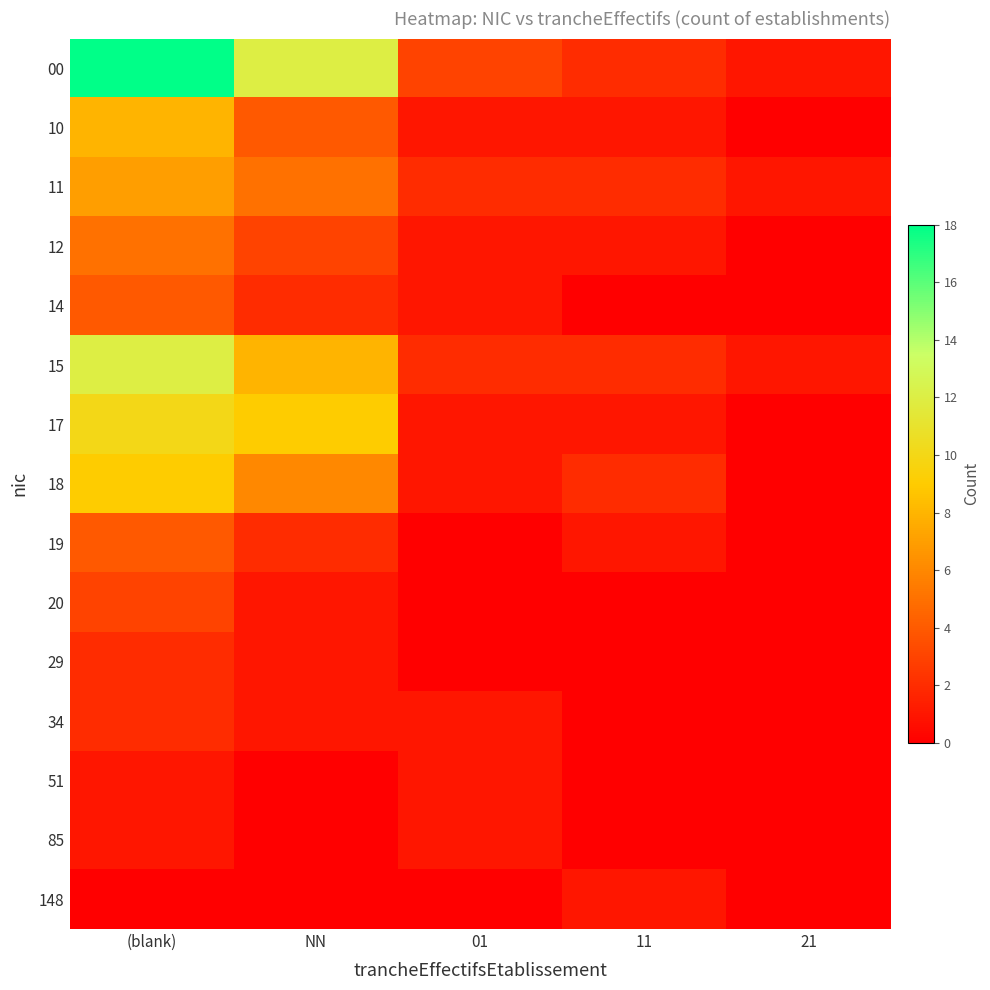

Reading right to left, list all the values displayed in this chart.

00: 21=1	11=2	01=3	NN=12	(blank)=18
10: 21=0	11=1	01=1	NN=4	(blank)=8
11: 21=1	11=2	01=2	NN=5	(blank)=7
12: 21=0	11=1	01=1	NN=3	(blank)=5
14: 21=0	11=0	01=1	NN=2	(blank)=4
15: 21=1	11=2	01=2	NN=8	(blank)=12
17: 21=0	11=1	01=1	NN=9	(blank)=10
18: 21=0	11=2	01=1	NN=6	(blank)=9
19: 21=0	11=1	01=0	NN=2	(blank)=4
20: 21=0	11=0	01=0	NN=1	(blank)=3
29: 21=0	11=0	01=0	NN=1	(blank)=2
34: 21=0	11=0	01=1	NN=1	(blank)=2
51: 21=0	11=0	01=1	NN=0	(blank)=1
85: 21=0	11=0	01=1	NN=0	(blank)=1
148: 21=0	11=1	01=0	NN=0	(blank)=0